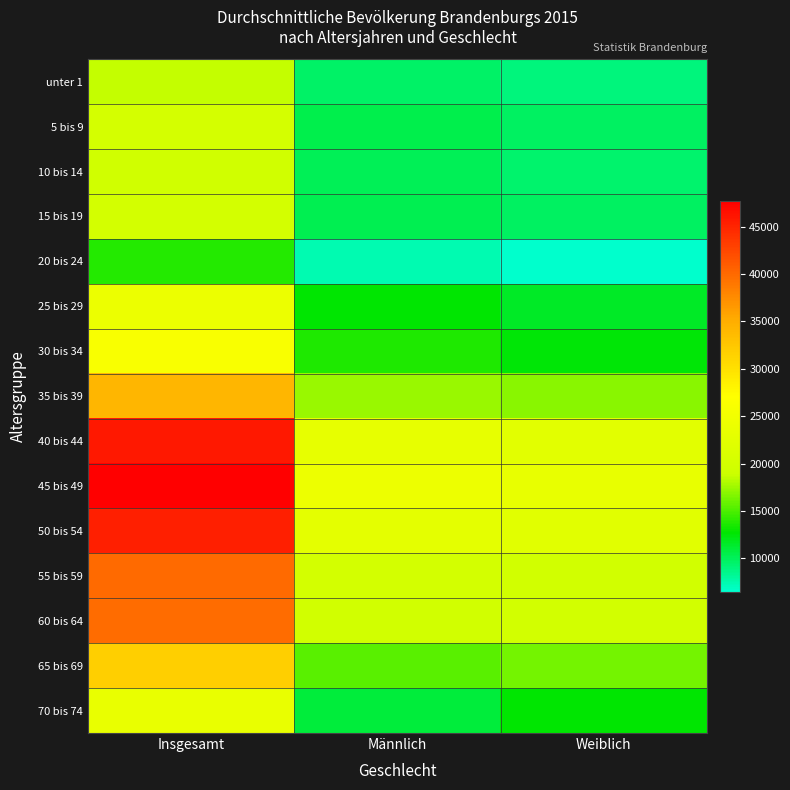

Reading left to right, extract all data points from this chart.

unter 1: Insgesamt=18737	Männlich=9670	Weiblich=9067
5 bis 9: Insgesamt=20249	Männlich=10439	Weiblich=9810
10 bis 14: Insgesamt=19610	Männlich=10094	Weiblich=9516
15 bis 19: Insgesamt=20078	Männlich=10248	Weiblich=9830
20 bis 24: Insgesamt=13880	Männlich=7375	Weiblich=6505
25 bis 29: Insgesamt=24212	Männlich=12666	Weiblich=11546
30 bis 34: Insgesamt=26240	Männlich=13676	Weiblich=12564
35 bis 39: Insgesamt=34109	Männlich=17293	Weiblich=16817
40 bis 44: Insgesamt=45868	Männlich=23356	Weiblich=22512
45 bis 49: Insgesamt=47724	Männlich=24257	Weiblich=23467
50 bis 54: Insgesamt=45309	Männlich=22872	Weiblich=22437
55 bis 59: Insgesamt=39885	Männlich=20123	Weiblich=19763
60 bis 64: Insgesamt=39721	Männlich=19791	Weiblich=19930
65 bis 69: Insgesamt=31688	Männlich=15460	Weiblich=16228
70 bis 74: Insgesamt=23708	Männlich=11008	Weiblich=12700